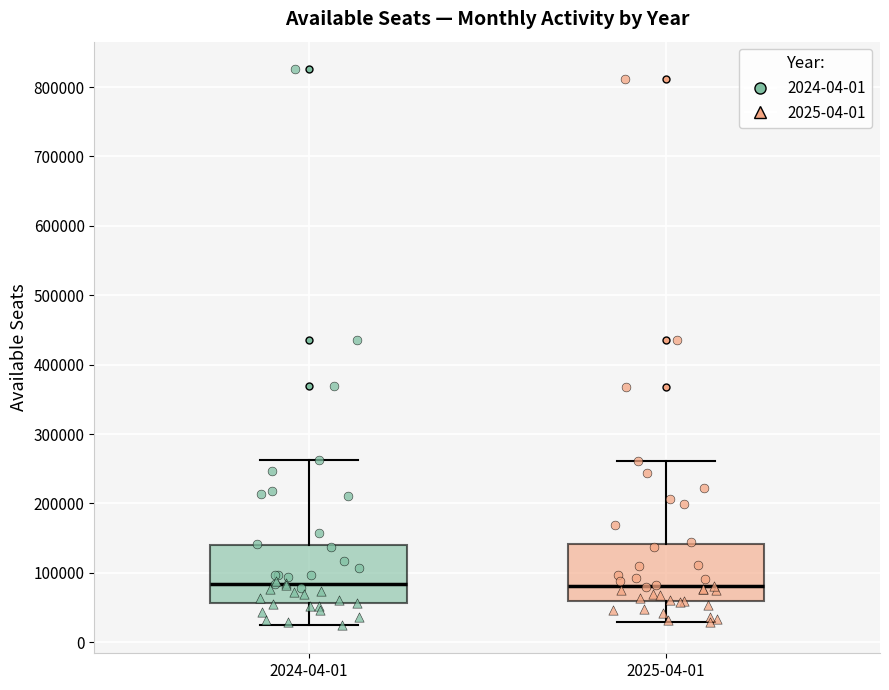

Reading left to right, read every box against the y-axis: the position of its median line, the range the box covers, and the ends of its whiskers. The values are not printed on the chart, so give them approximately, as read against the axis.

2024-04-01: median 80000, box 60000 to 140000, whiskers 20000 to 260000
2025-04-01: median 80000, box 60000 to 140000, whiskers 30000 to 260000